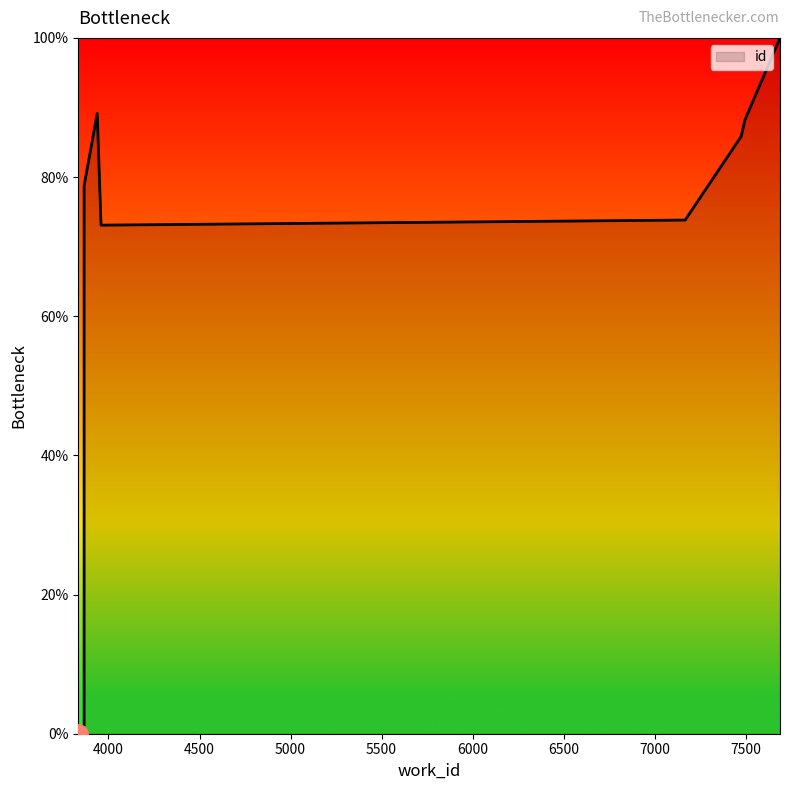

The chart shows a value of 144.3 at 7168. True or false?

False